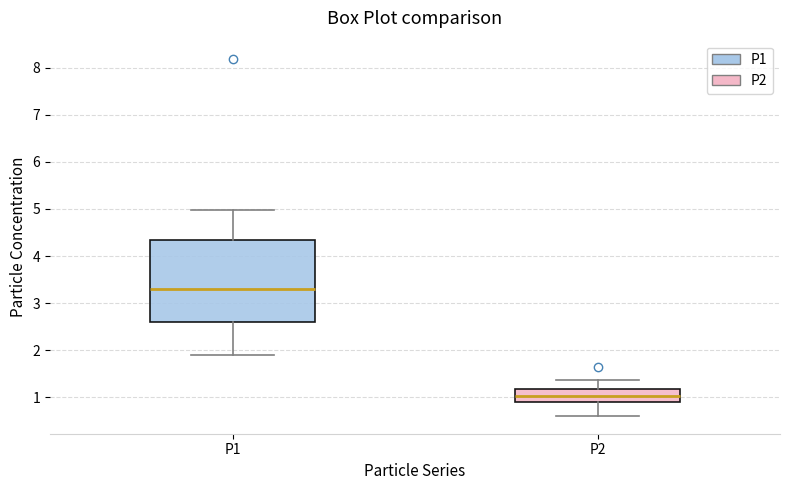

Reading left to right, read every box against the y-axis: the position of its median line, the range the box covers, and the ends of its whiskers. The values are not printed on the chart, so give them approximately, as read against the axis.

P1: median 3.3, box 2.6 to 4.3, whiskers 1.9 to 5.0
P2: median 1.0, box 0.9 to 1.2, whiskers 0.6 to 1.4